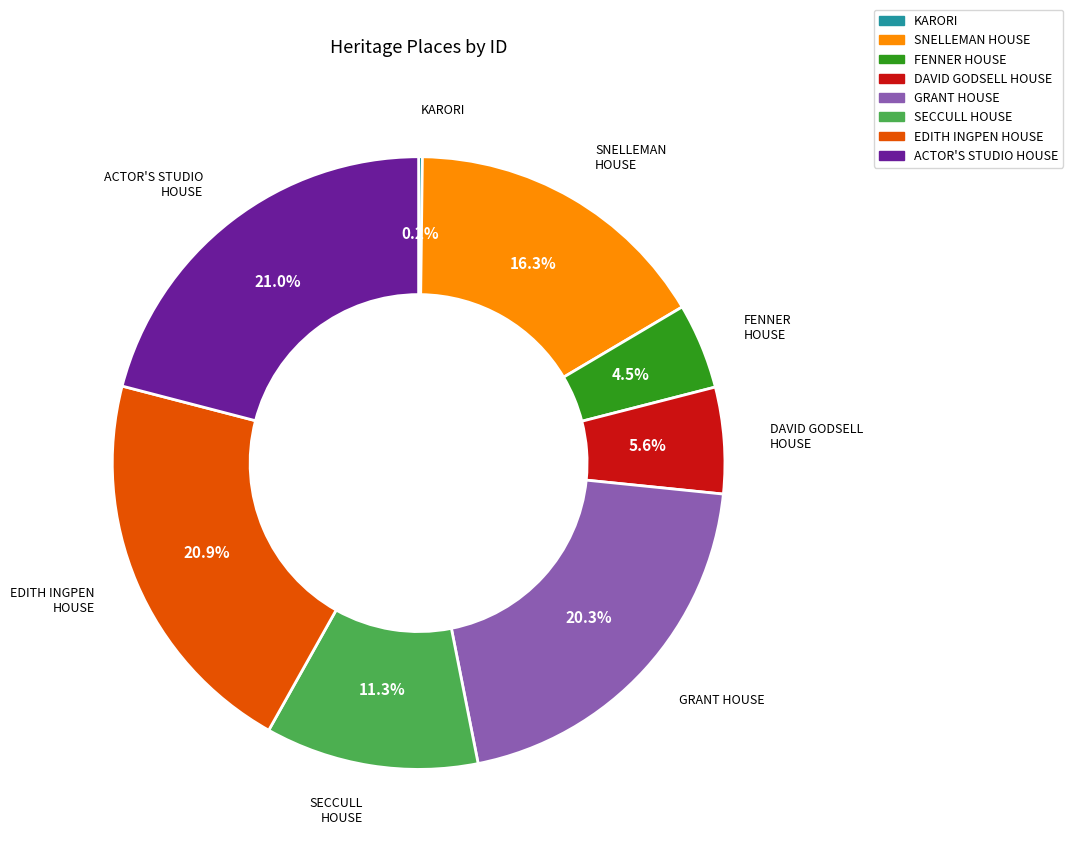

Combined, what portion of the pie is EDITH INGPEN HOUSE and SECCULL HOUSE?

32.2%